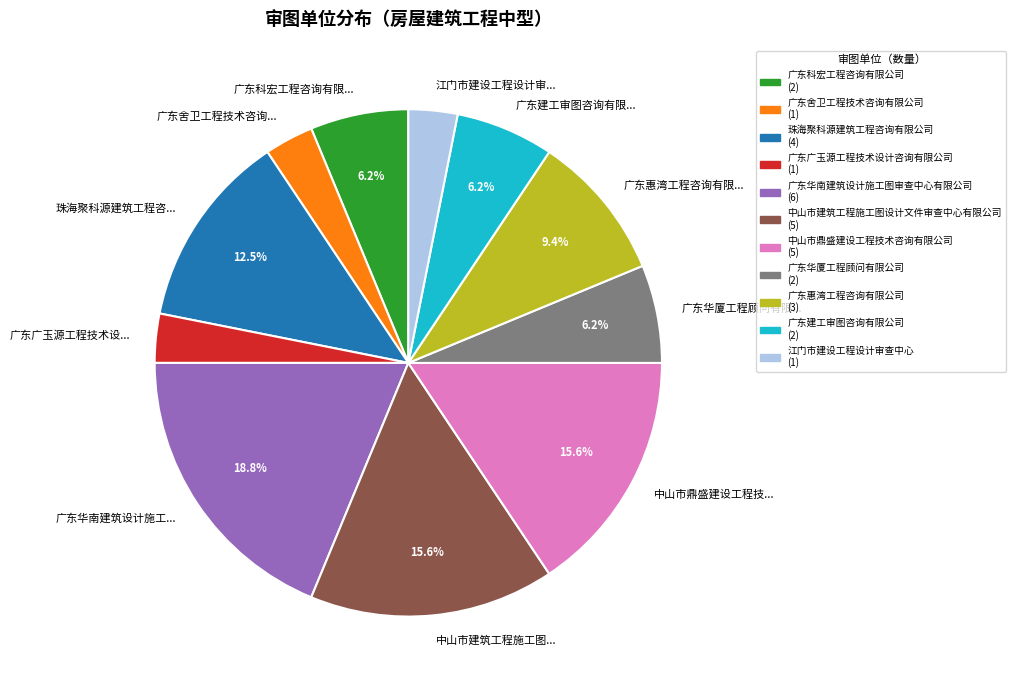

Is 广东广玉源工程技术设... the majority of the pie?

No